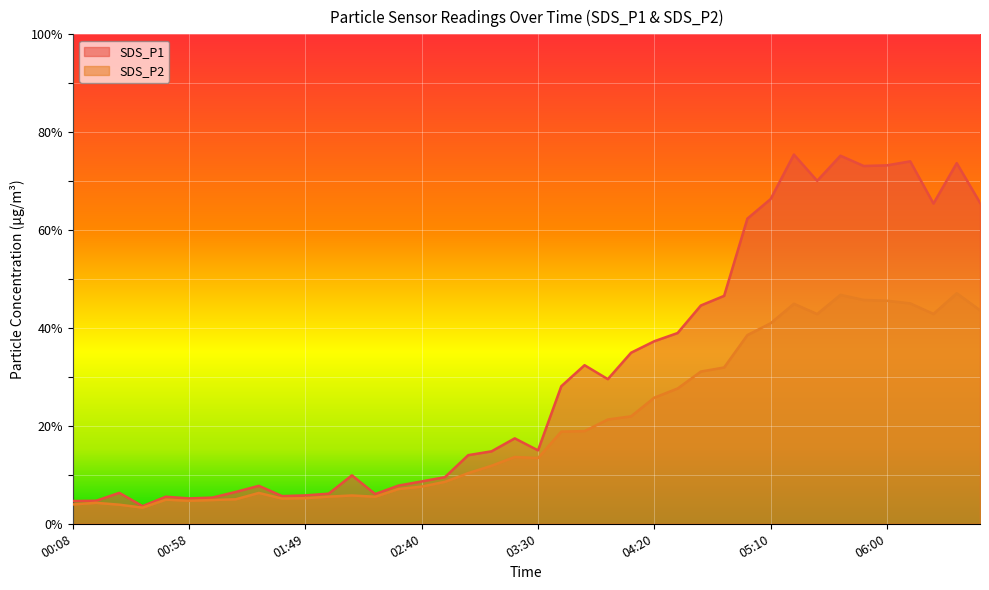

How many series are shown in this chart?

2